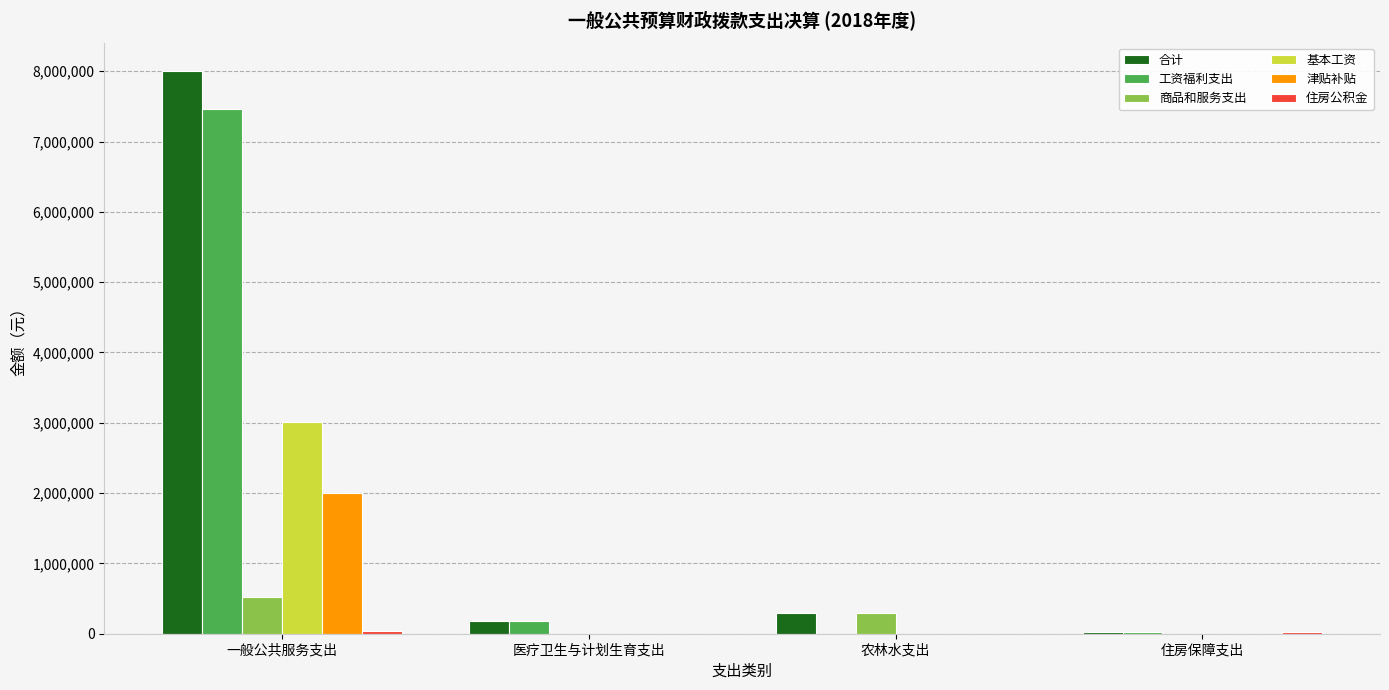

What is the sum of all 商品和服务支出 values?

823880